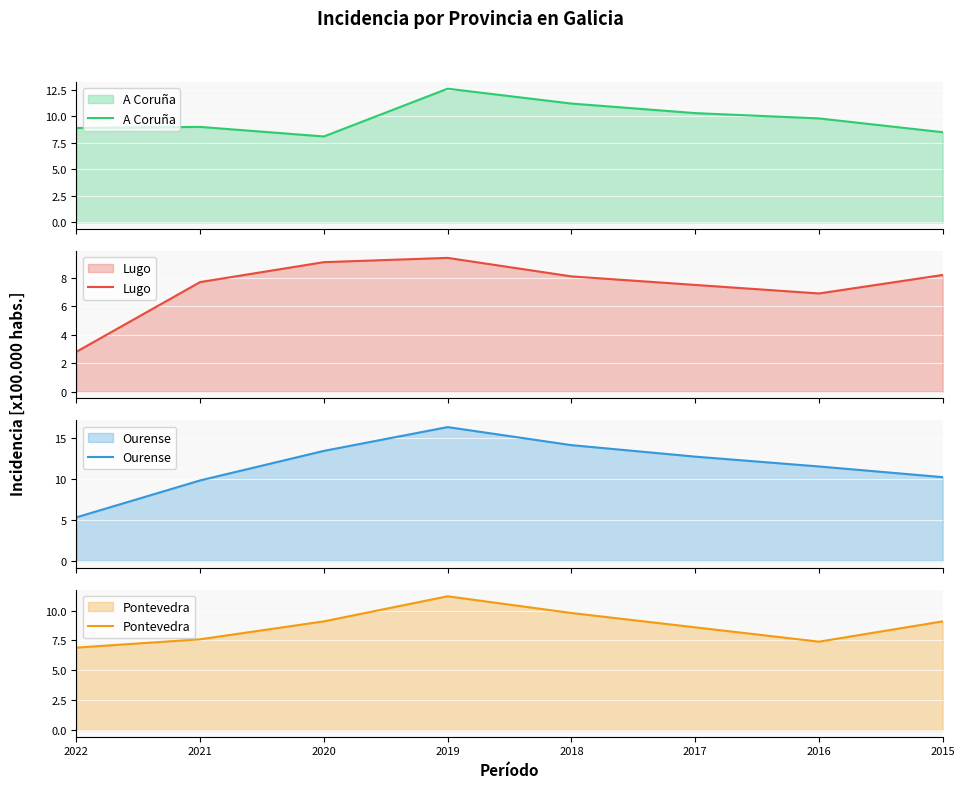

Rank the series by their maximum value, from highest to lowest.

Ourense, A Coruña, Pontevedra, Lugo